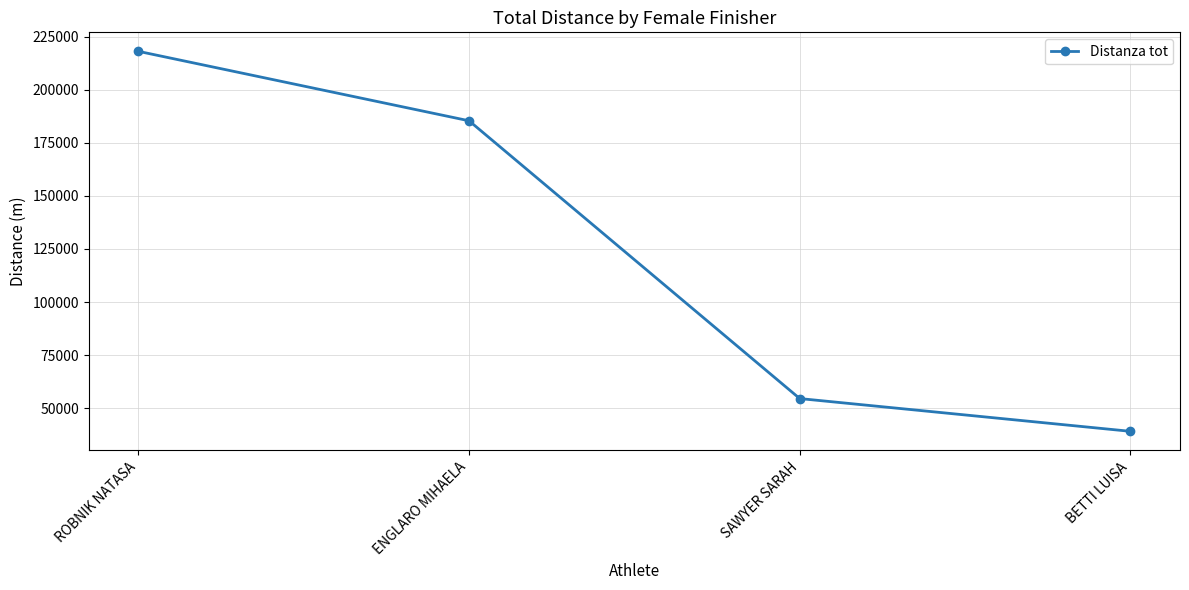

Between BETTI LUISA and ROBNIK NATASA, which is larger?

ROBNIK NATASA